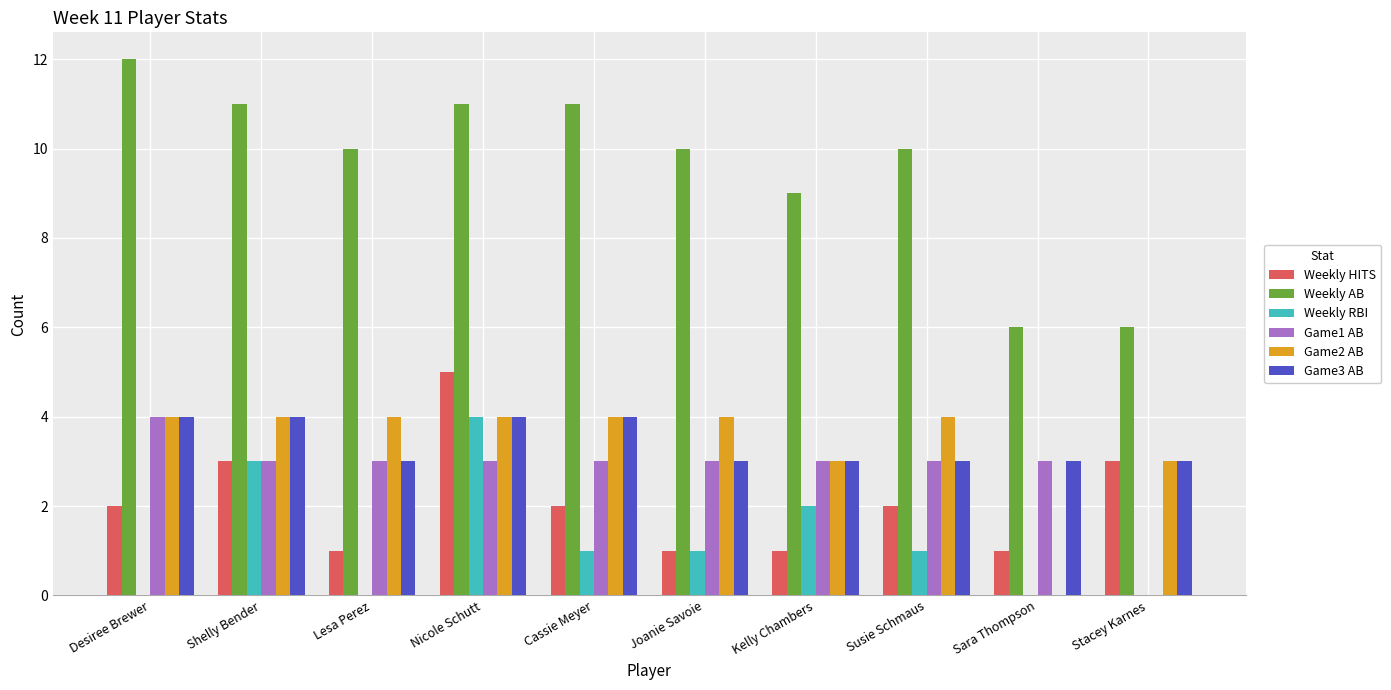

Reading right to left, extract all data points from this chart.

Weekly HITS: Stacey Karnes=3	Sara Thompson=1	Susie Schmaus=2	Kelly Chambers=1	Joanie Savoie=1	Cassie Meyer=2	Nicole Schutt=5	Lesa Perez=1	Shelly Bender=3	Desiree Brewer=2
Weekly AB: Stacey Karnes=6	Sara Thompson=6	Susie Schmaus=10	Kelly Chambers=9	Joanie Savoie=10	Cassie Meyer=11	Nicole Schutt=11	Lesa Perez=10	Shelly Bender=11	Desiree Brewer=12
Weekly RBI: Stacey Karnes=0	Sara Thompson=0	Susie Schmaus=1	Kelly Chambers=2	Joanie Savoie=1	Cassie Meyer=1	Nicole Schutt=4	Lesa Perez=0	Shelly Bender=3	Desiree Brewer=0
Game1 AB: Stacey Karnes=0	Sara Thompson=3	Susie Schmaus=3	Kelly Chambers=3	Joanie Savoie=3	Cassie Meyer=3	Nicole Schutt=3	Lesa Perez=3	Shelly Bender=3	Desiree Brewer=4
Game2 AB: Stacey Karnes=3	Sara Thompson=0	Susie Schmaus=4	Kelly Chambers=3	Joanie Savoie=4	Cassie Meyer=4	Nicole Schutt=4	Lesa Perez=4	Shelly Bender=4	Desiree Brewer=4
Game3 AB: Stacey Karnes=3	Sara Thompson=3	Susie Schmaus=3	Kelly Chambers=3	Joanie Savoie=3	Cassie Meyer=4	Nicole Schutt=4	Lesa Perez=3	Shelly Bender=4	Desiree Brewer=4